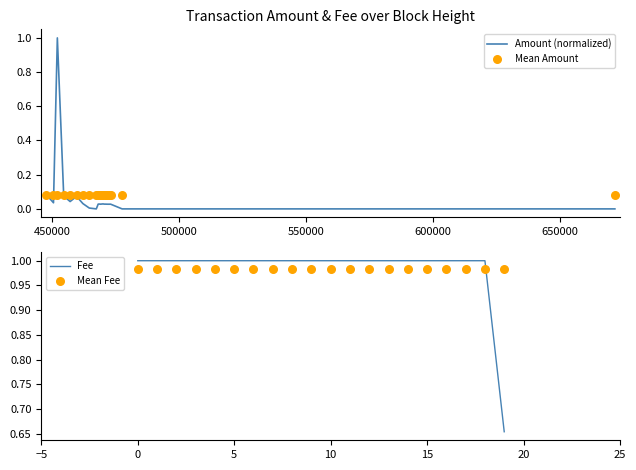

Which series has the largest Y range (max minus min)?

Amount (normalized)